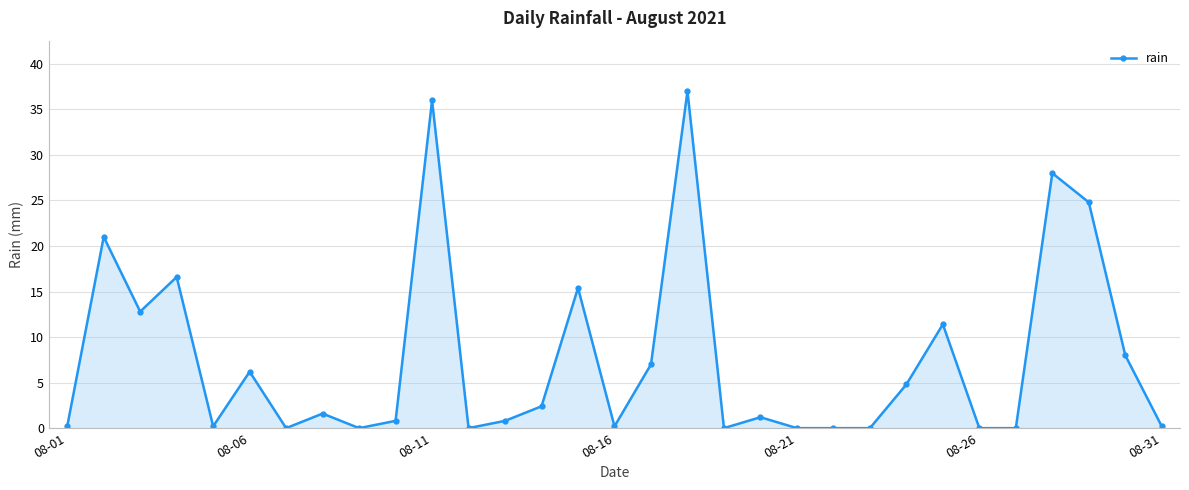

True or false: the data has more than 1 interior local peaks.

True